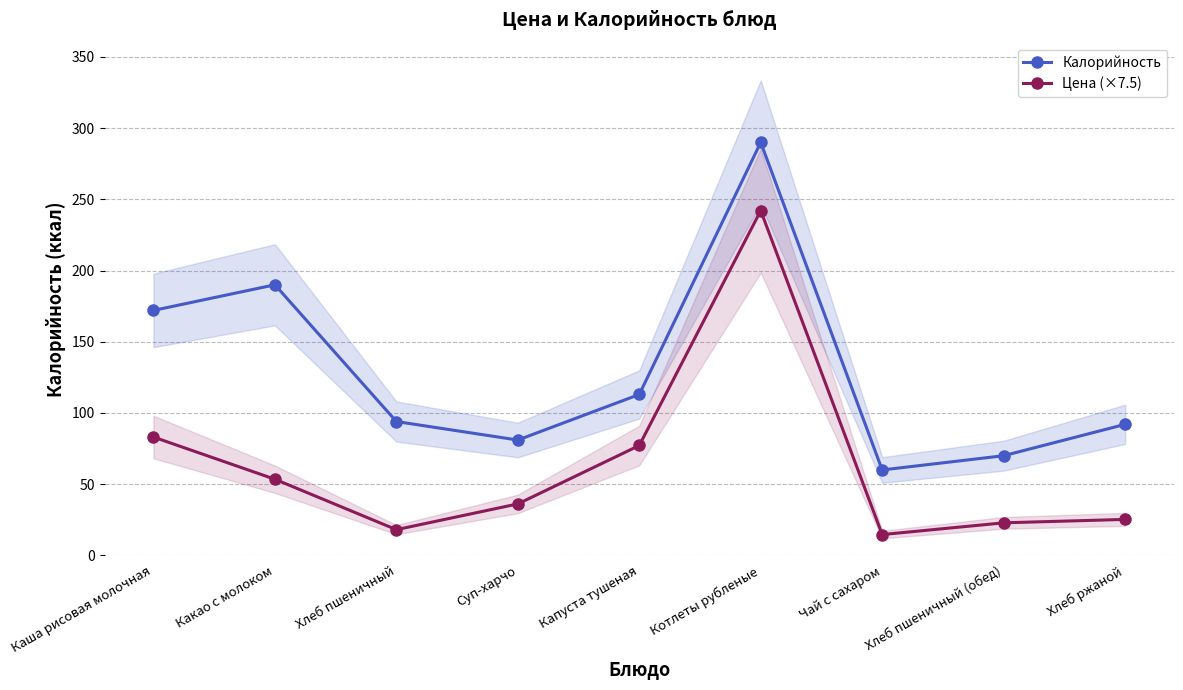

What is the spread (max minus min) of values at Капуста тушеная?

35.8